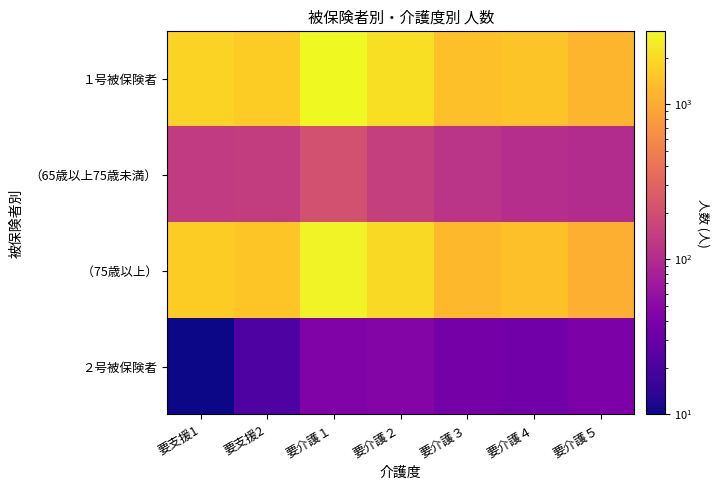

At which category is the sum across all series the highest?

要介護１